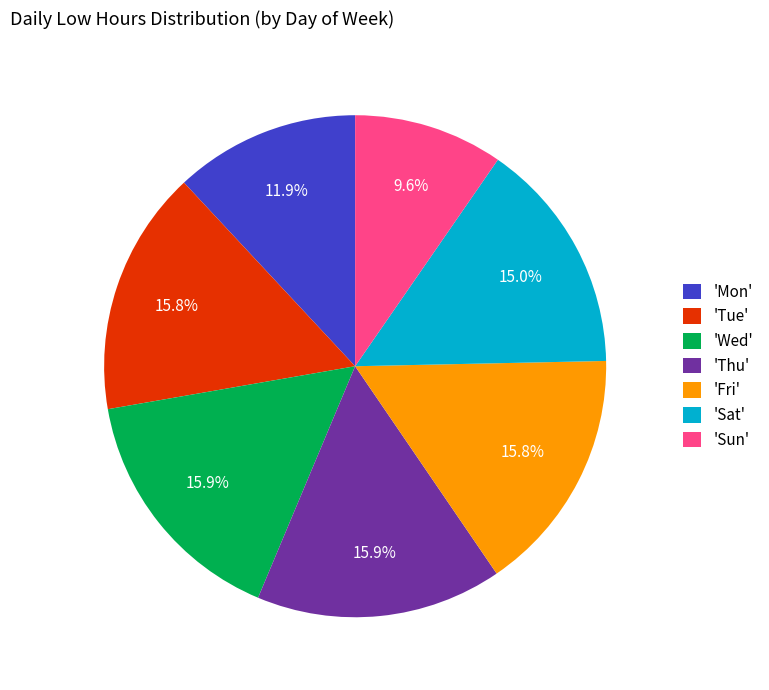

Count the number of slices in the pie.

7